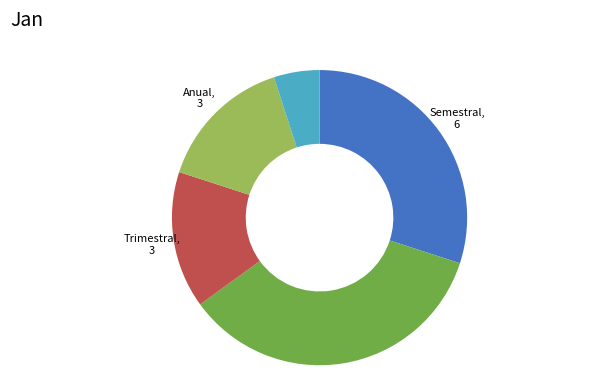

Which category has the biggest portion of the pie?

No definida